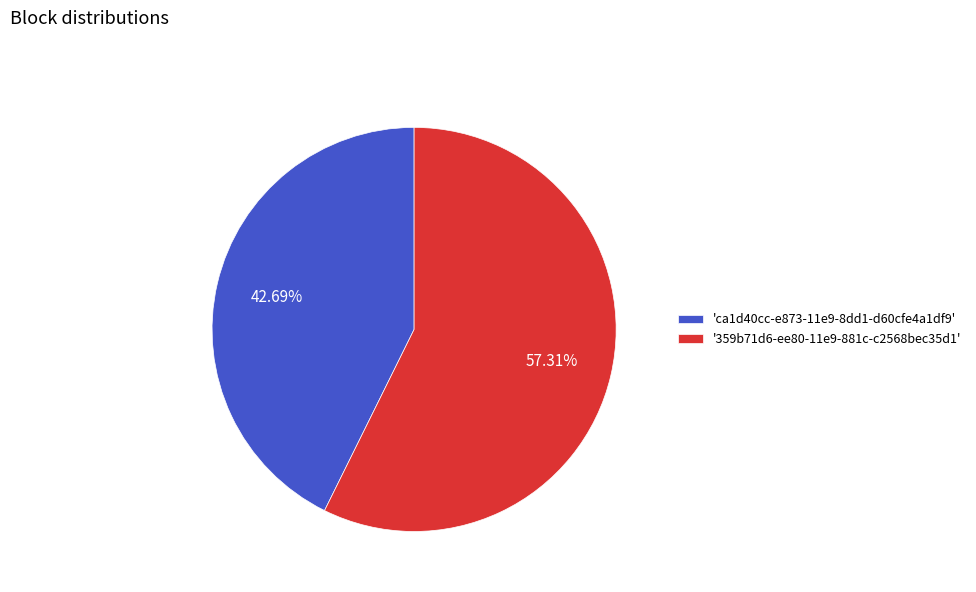

Is the sum of 'ca1d40cc-e873-11e9-8dd1-d60cfe4a1df9' and '359b71d6-ee80-11e9-881c-c2568bec35d1' greater than half?

Yes